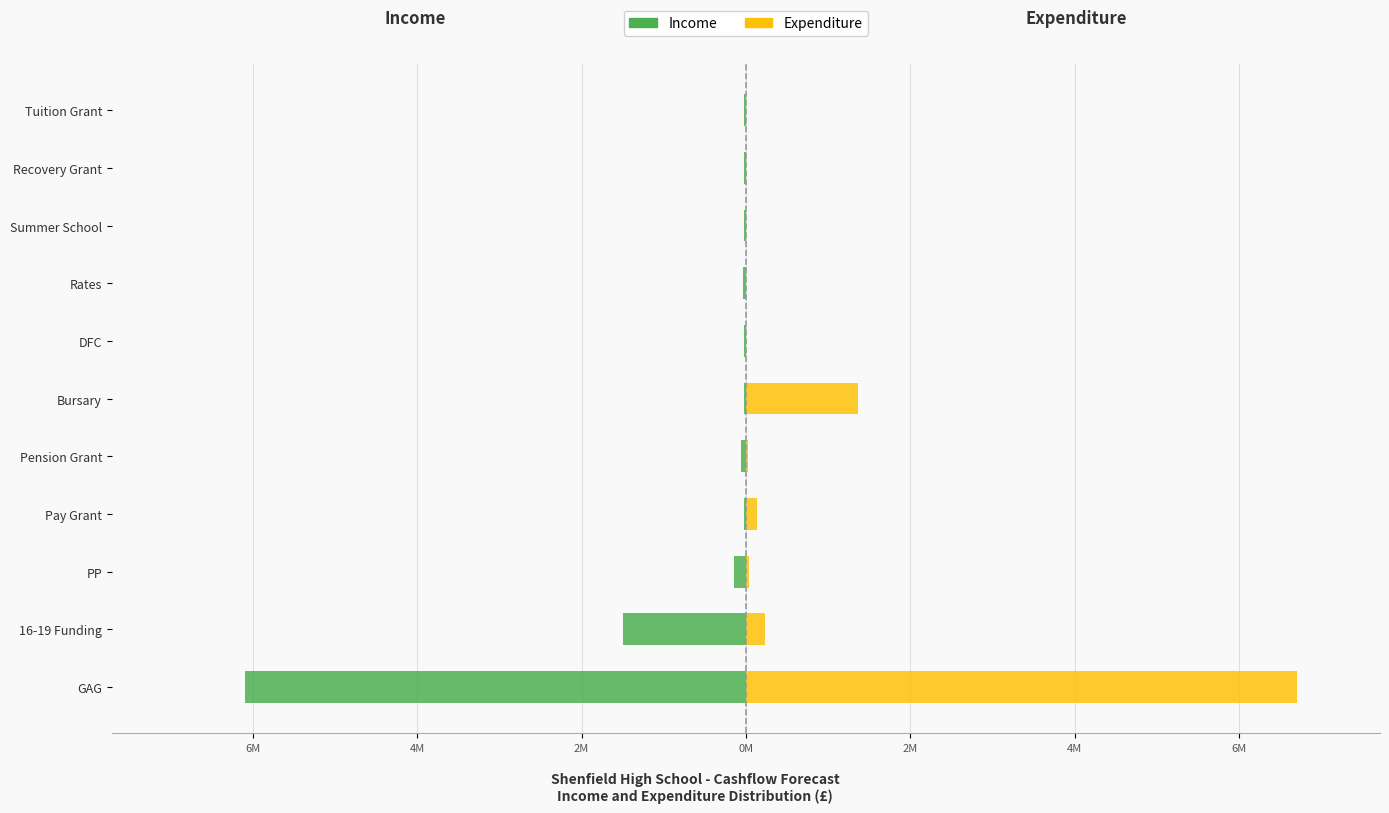

Reading right to left, what are all the values shown in this chart?

Income: -0.0	-0.0	-0.0	-0.0	-0.0	-0.0	-0.1	-0.0	-0.1	-1.5	-6.1
Expenditure: 0.0	0.0	0.0	0.0	0.0	1.4	0.0	0.1	0.0	0.2	6.7